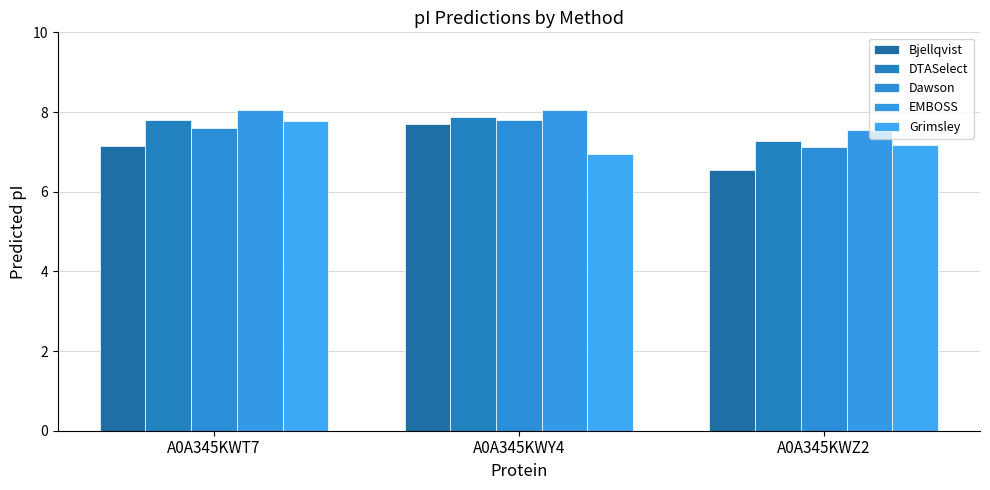

At A0A345KWY4, list the series in order from smallest to largest.

Grimsley, Bjellqvist, Dawson, DTASelect, EMBOSS